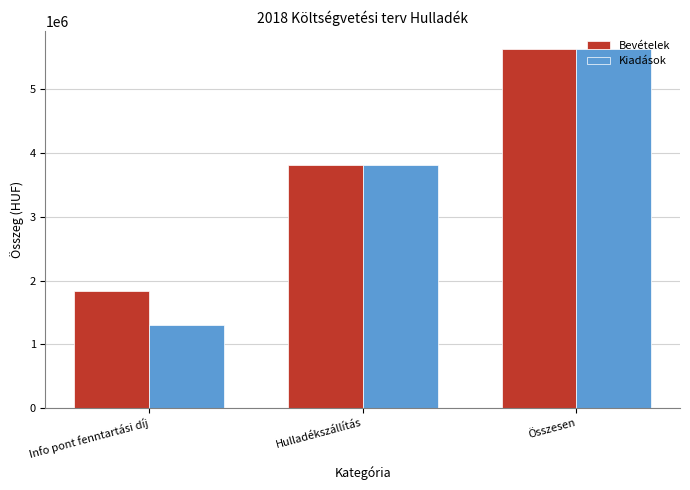

At which label is Bevételek closest to 3733800?

Hulladékszállítás